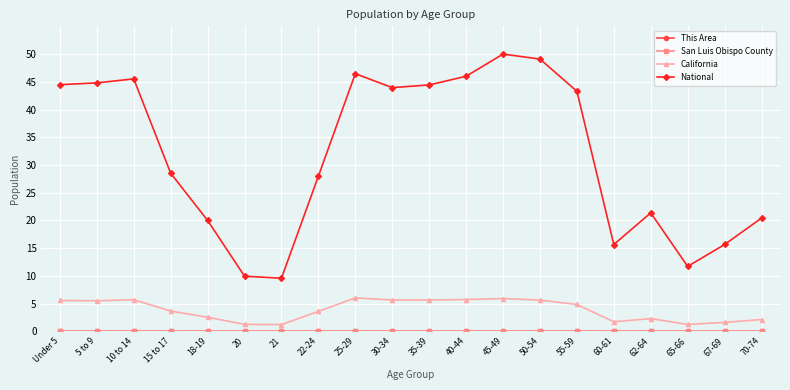

Which series has the widest spread of values?

National